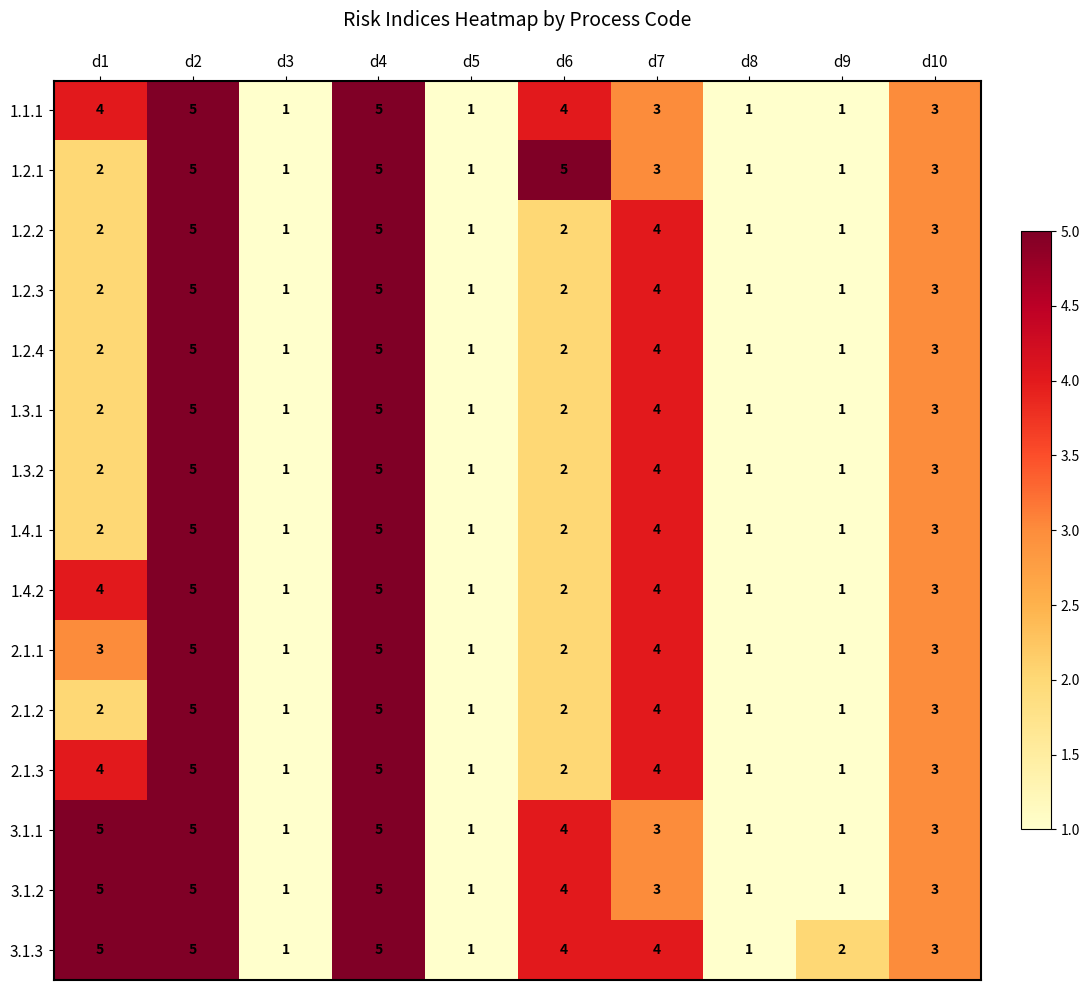

What is the total value across all series at d2?

75